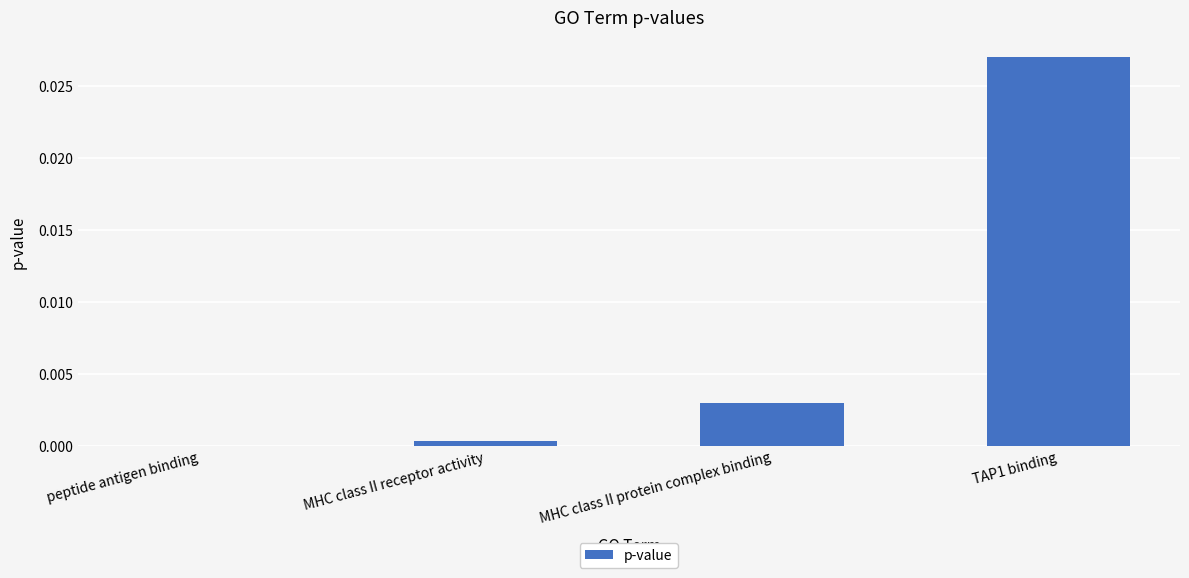

The value at MHC class II protein complex binding is 0.0. True or false?

True